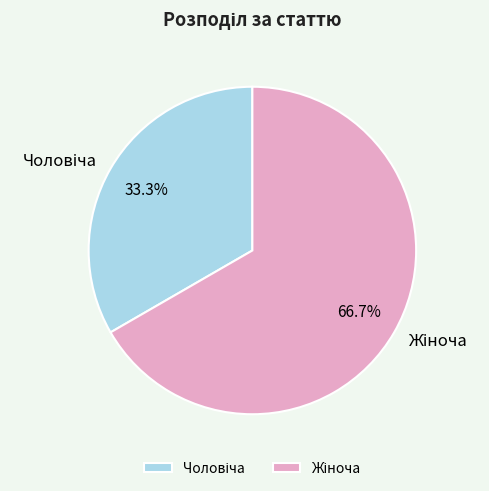

Is there any slice that represents more than half of the pie?

Yes